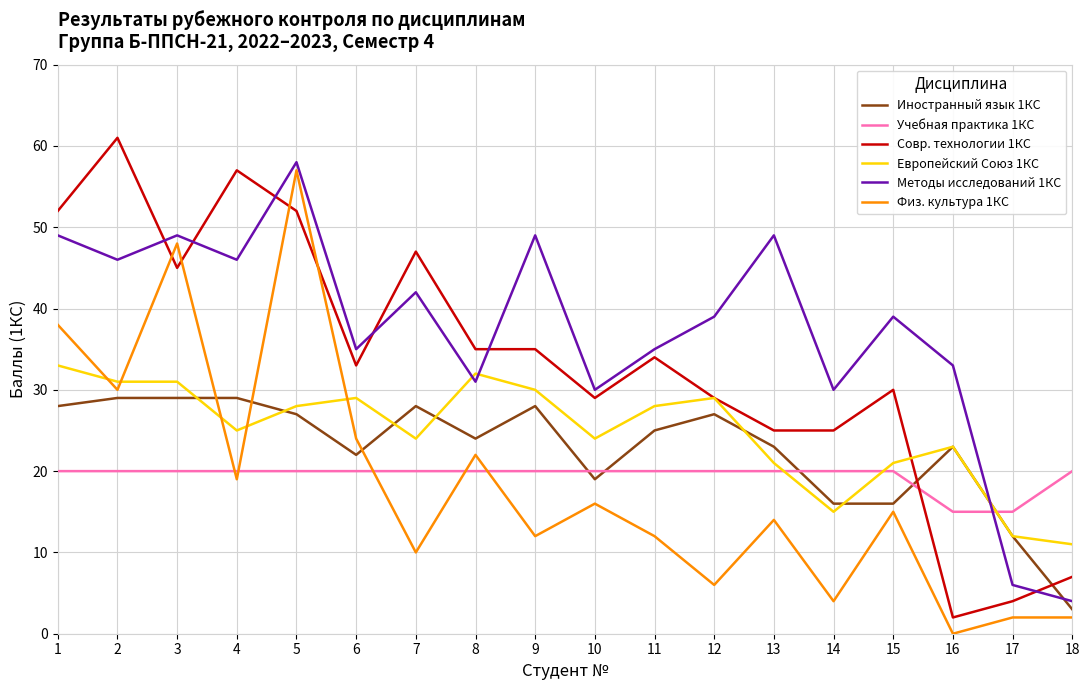

Where do Европейский Союз 1КС and Физ. культура 1КС first cross each other?

1 and 2